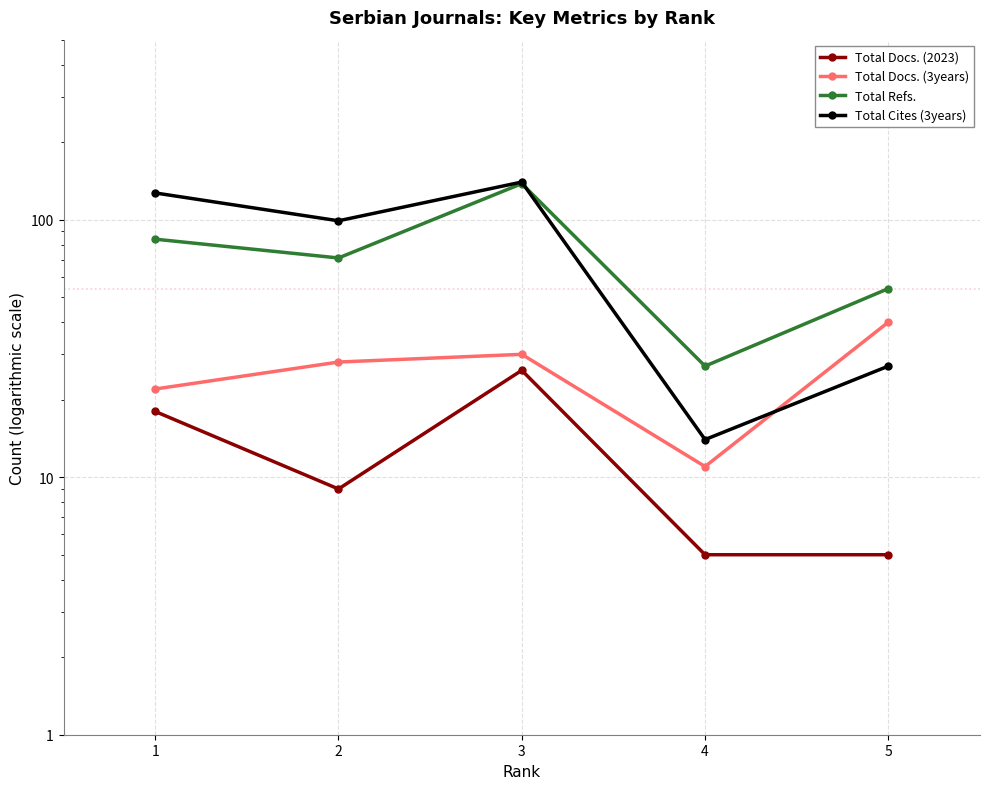

What is the average value of the Total Cites (3years) series?

81